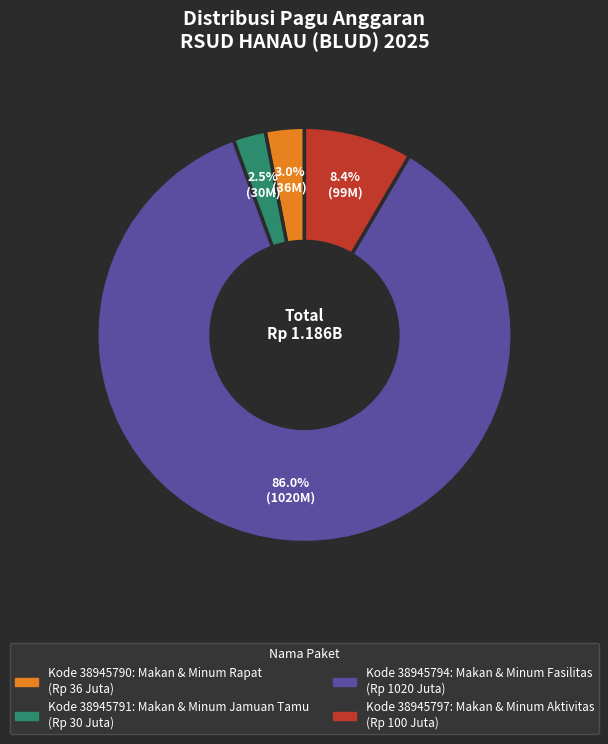

Does any single category account for the majority?

Yes